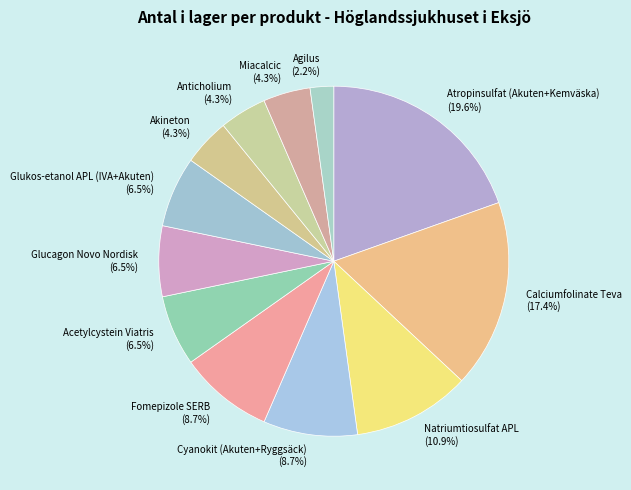

How many slices are in this pie chart?

12